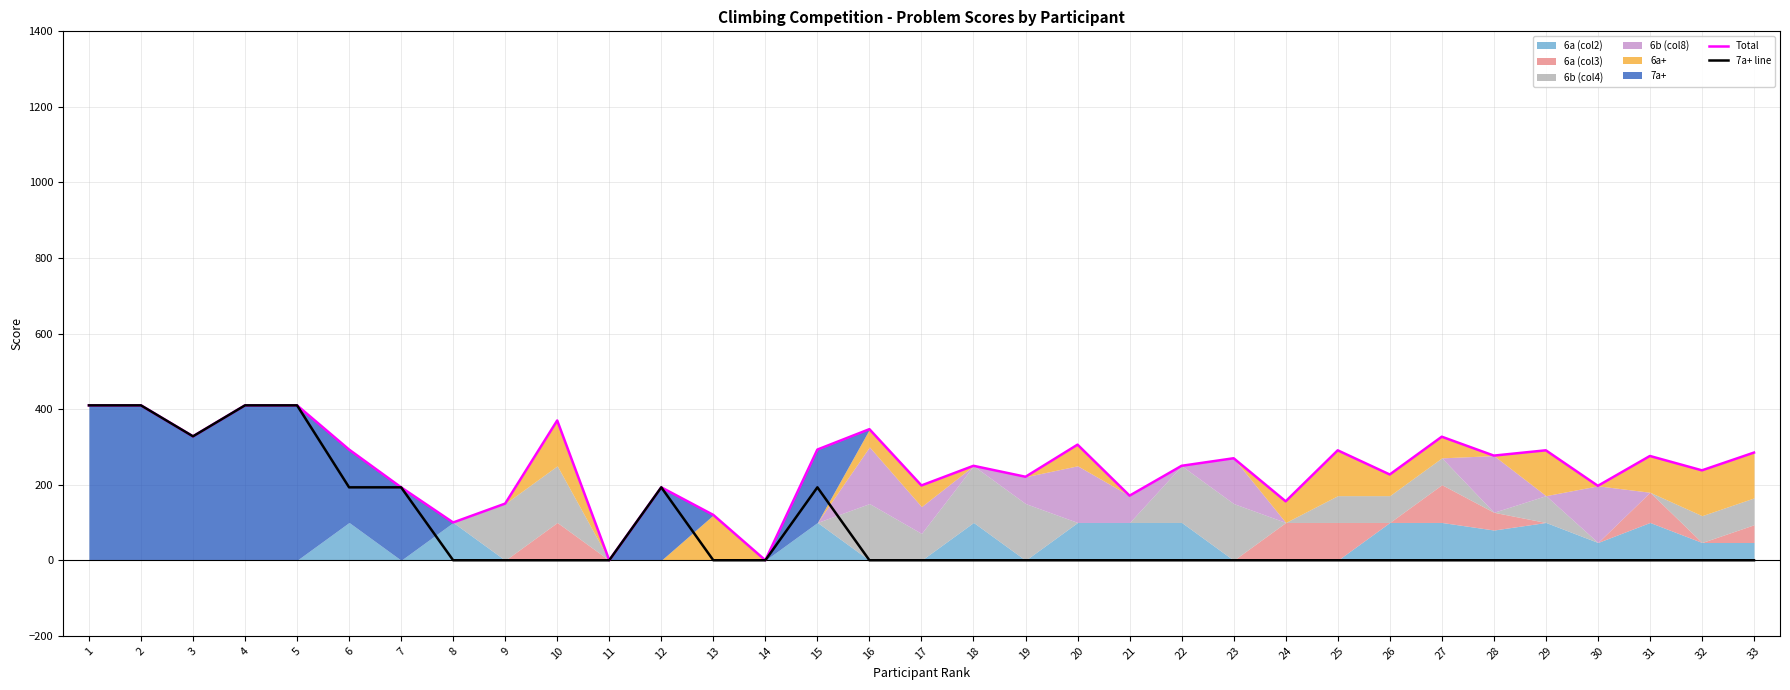

Count the 7a+ line values in the range 0 to 193.

28